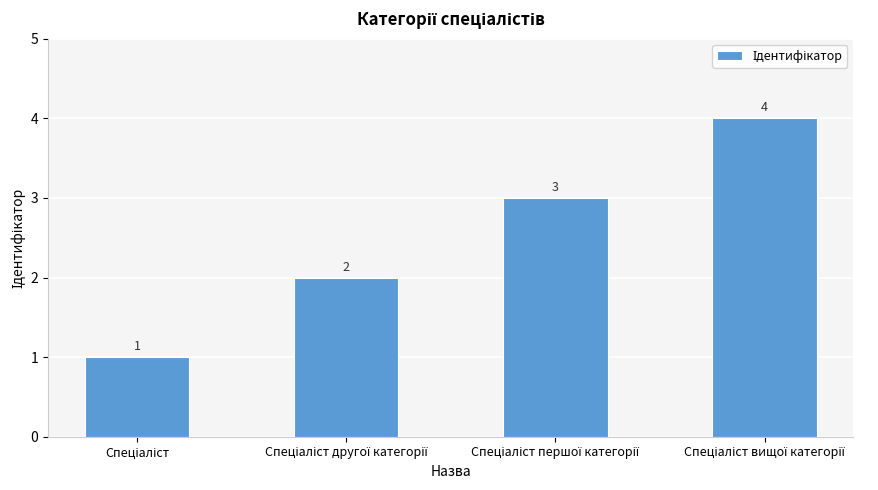

What is the sum of all values?

10